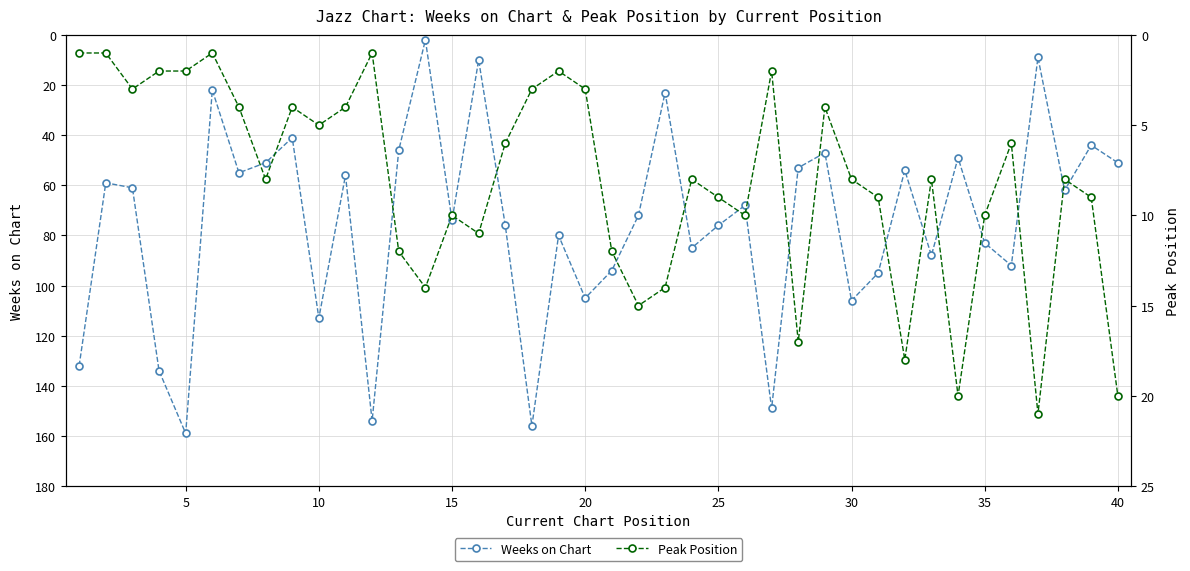

What is the value of the Weeks on Chart point at the 20th from the left?

105